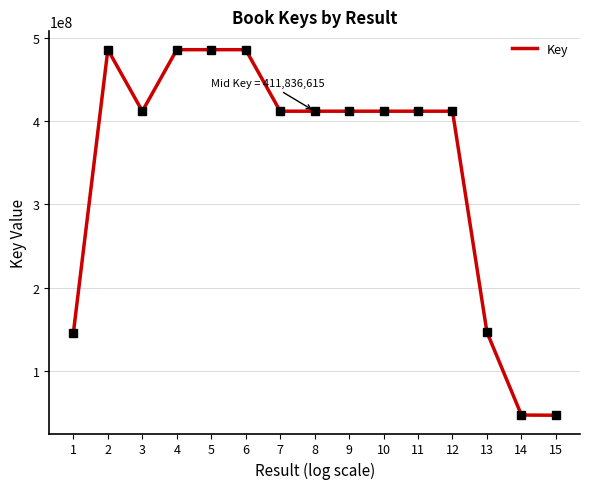

The value at 2 is 761669044. True or false?

False